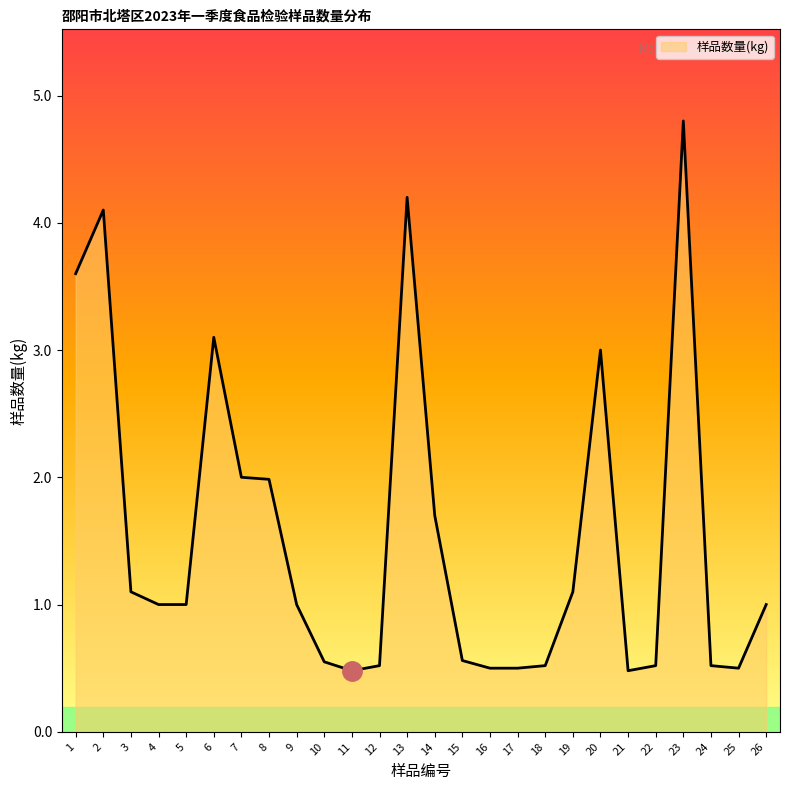

What is the maximum value shown in the chart?

4.8